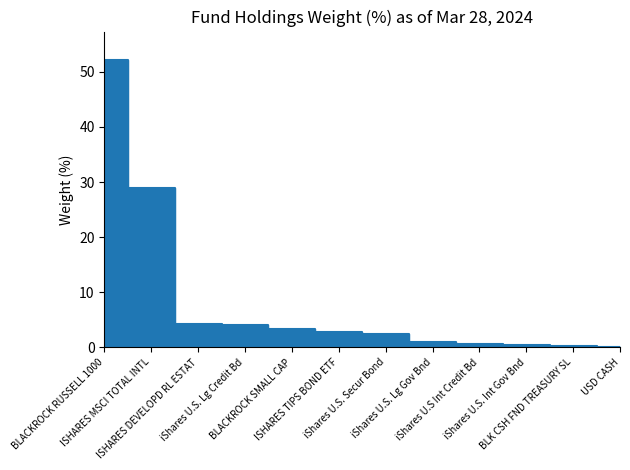

What is the average value?

8.3